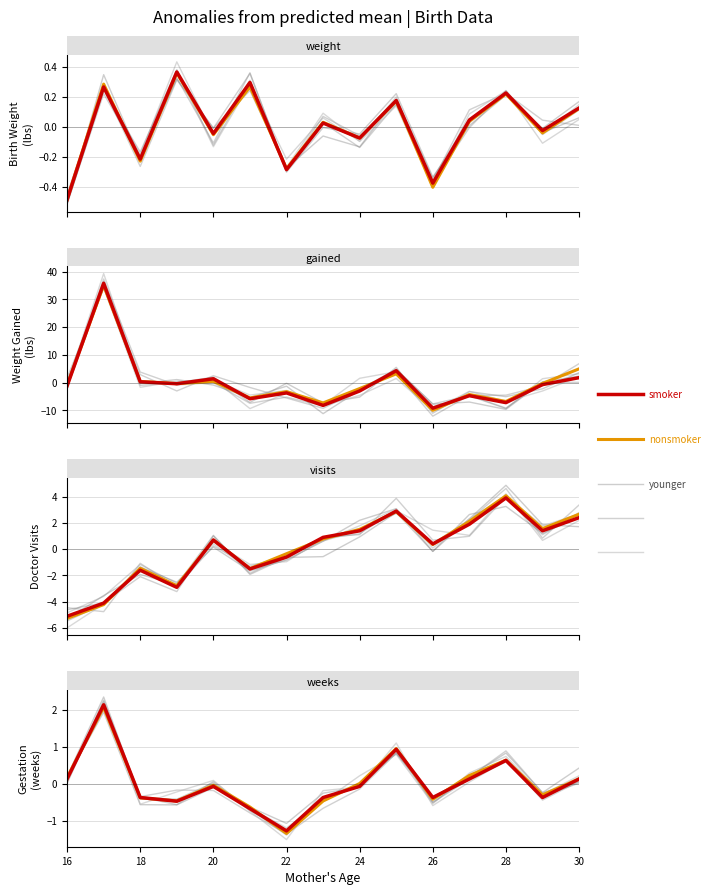

How many times do visits and weeks cross each other?

3